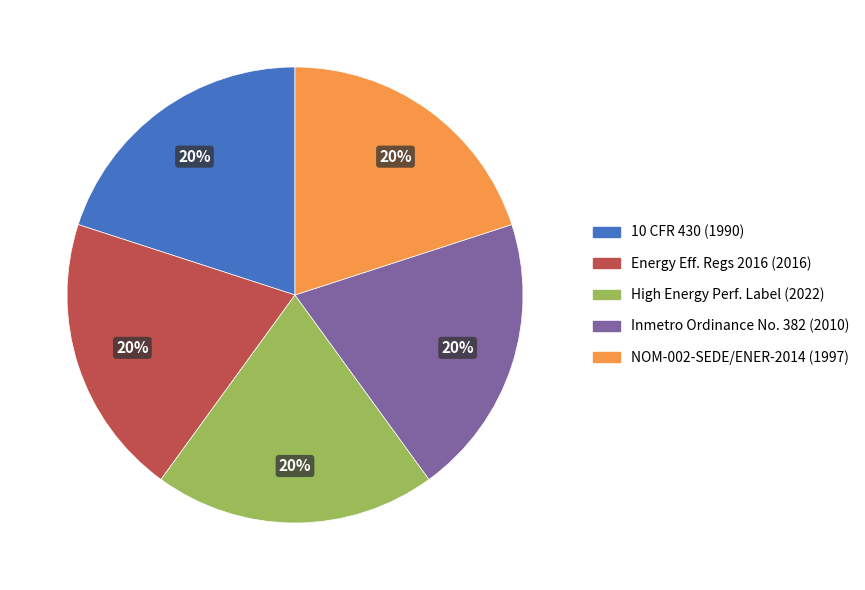

How many segments does this pie chart have?

5